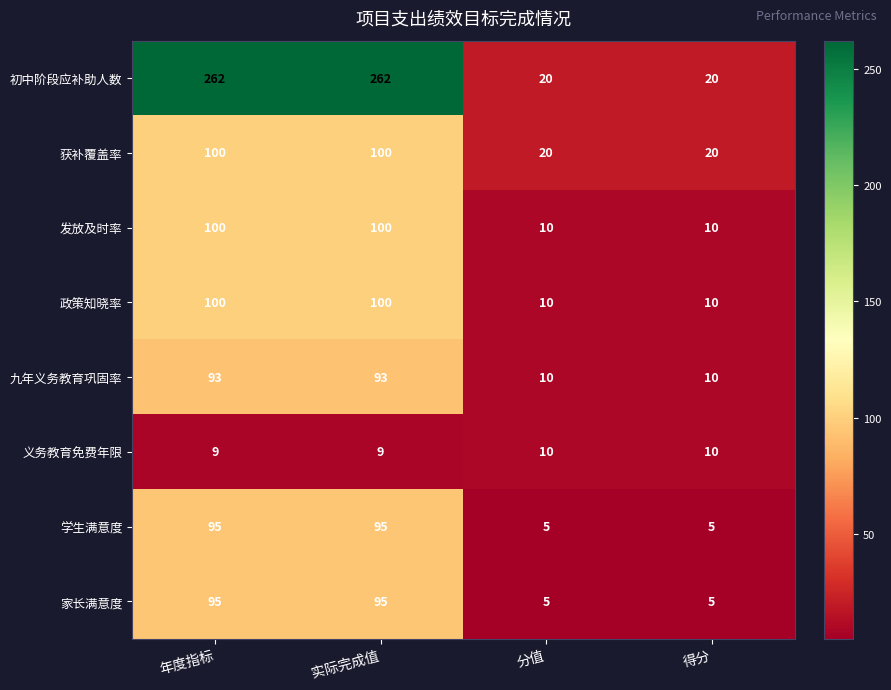

Which series has the largest total across all categories?

初中阶段应补助人数